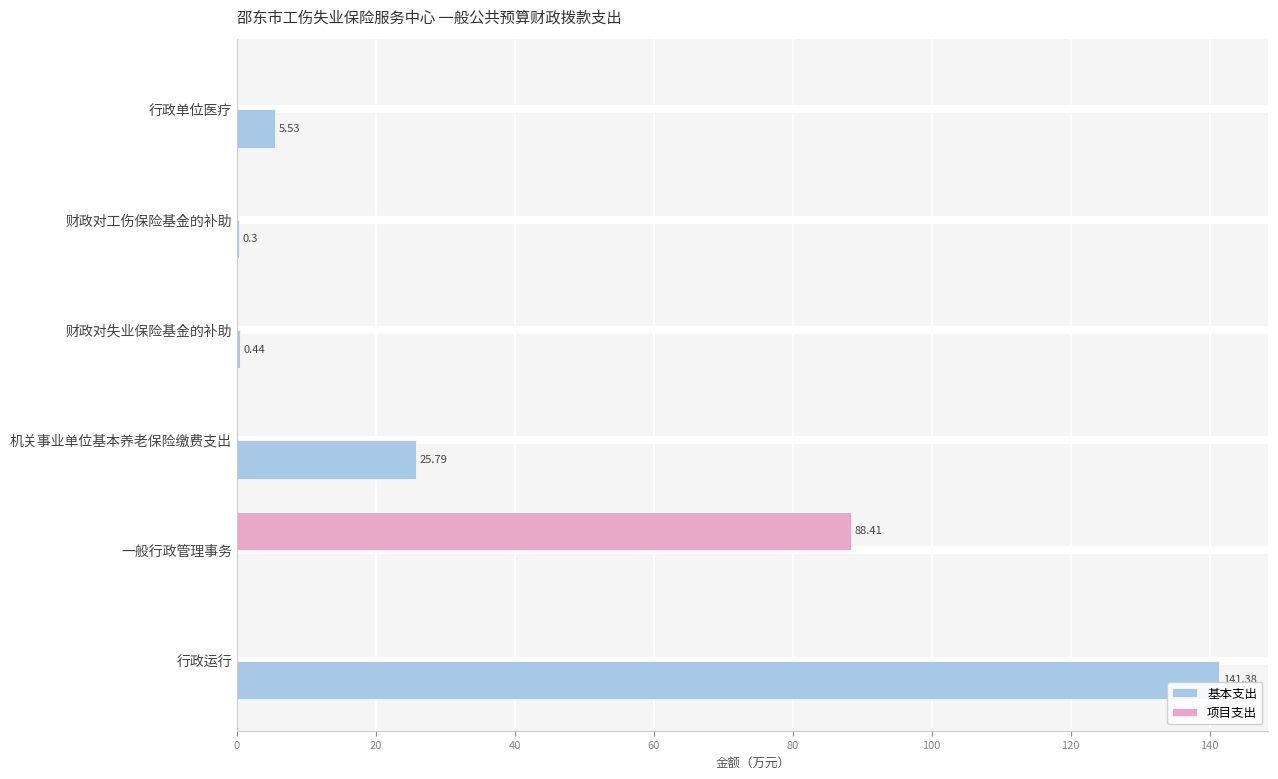

Which series changed the most between 行政运行 and 财政对失业保险基金的补助?

基本支出